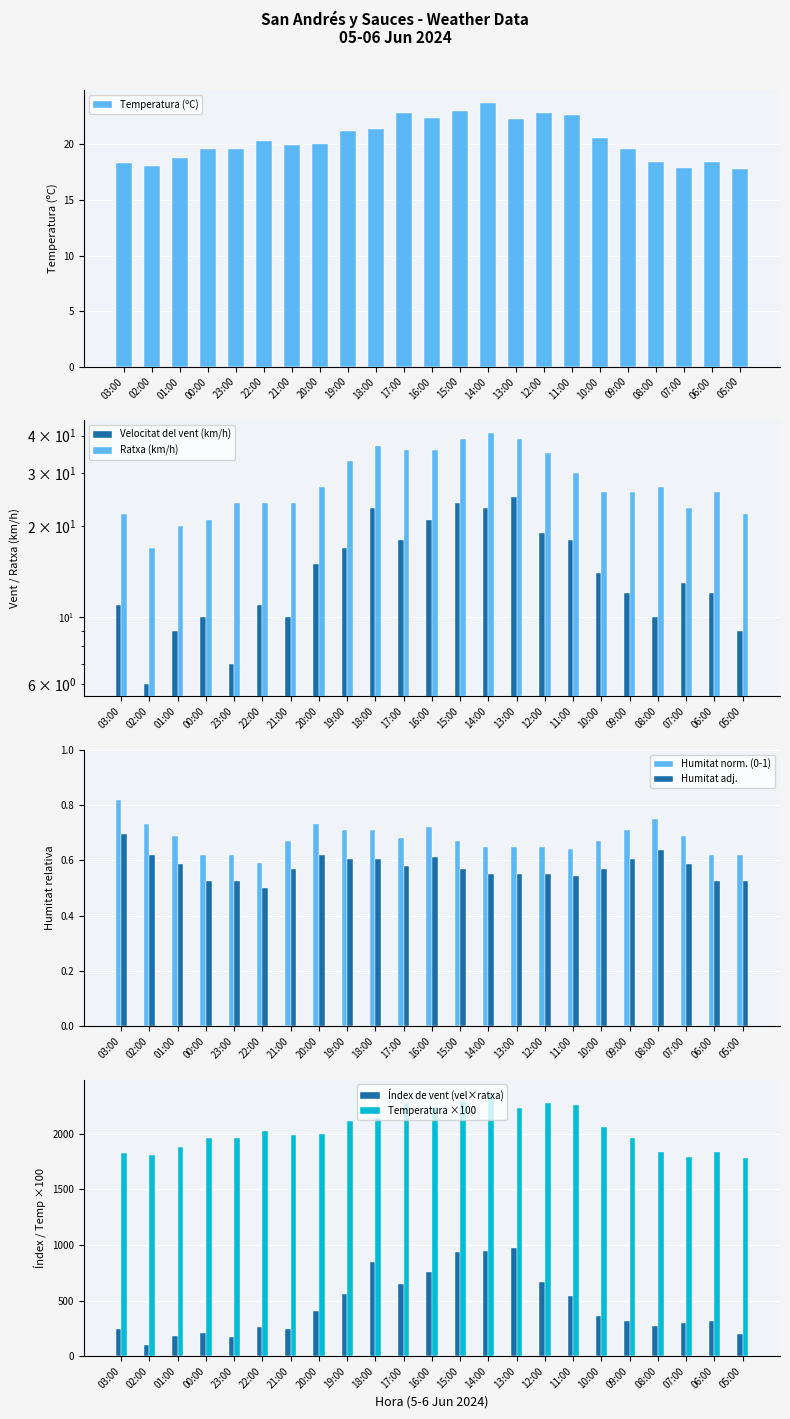

At which label does Humitat adj. reach its minimum?

22:00